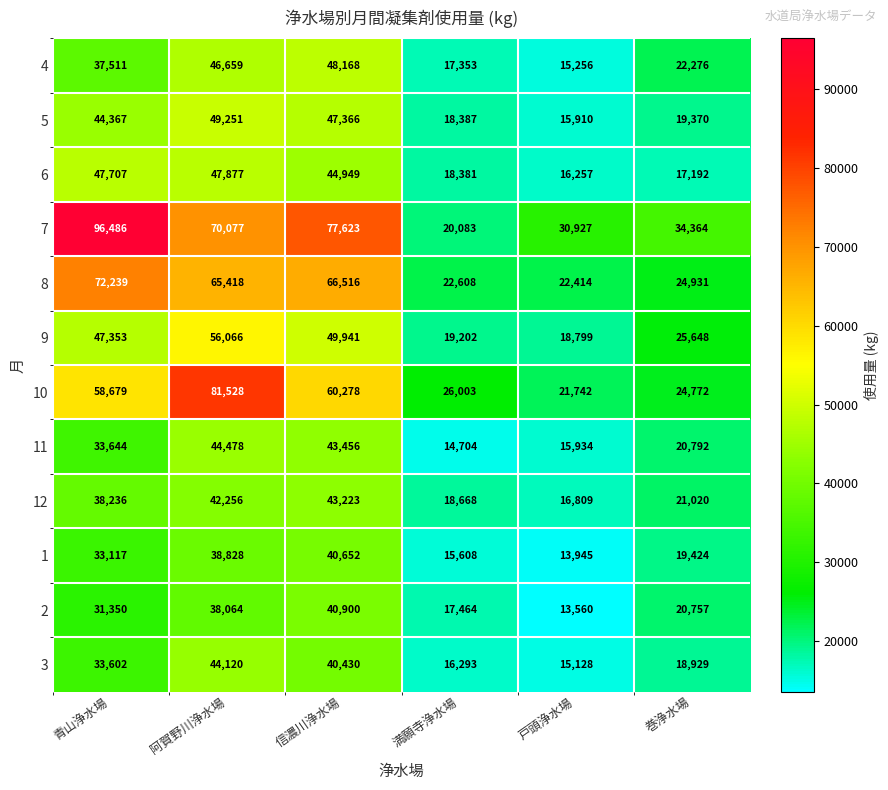

Rank the series by their maximum value, from lowest to highest.

1, 2, 12, 3, 11, 6, 4, 5, 9, 8, 10, 7